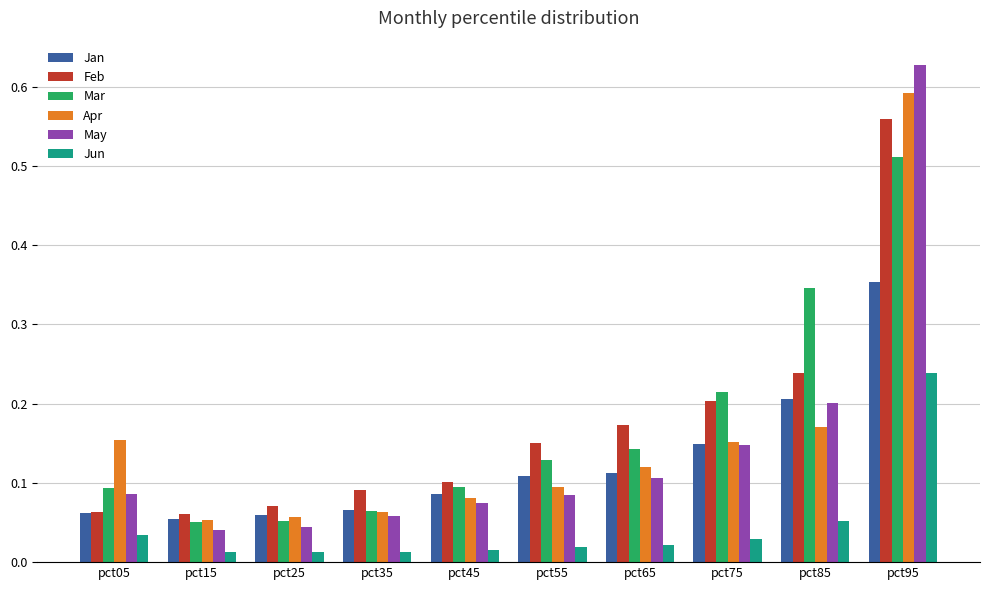

What is the sum of all May values?

1.5